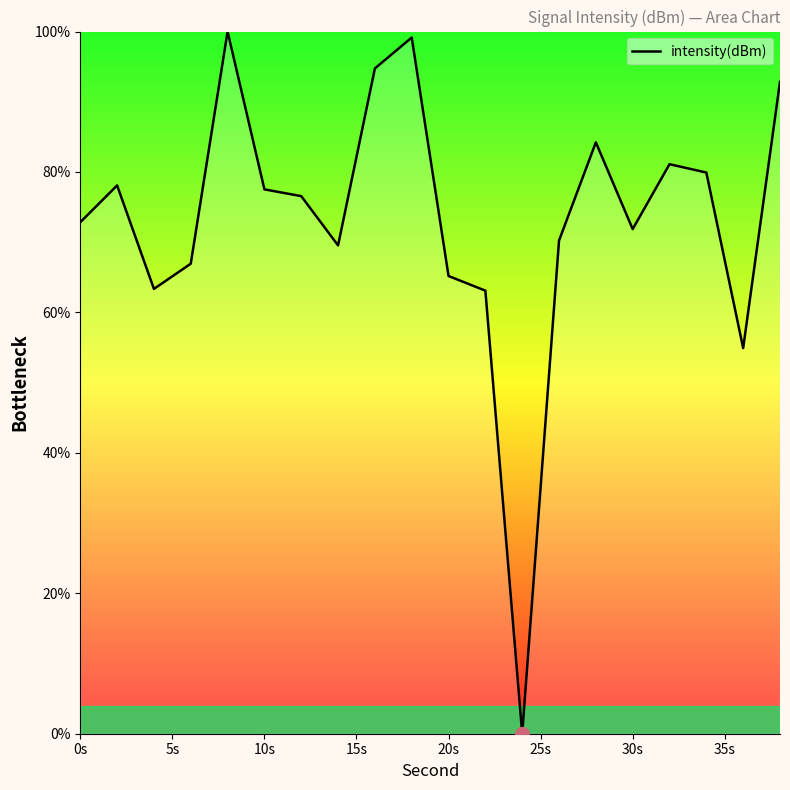

What is the greatest value displayed?

100.0